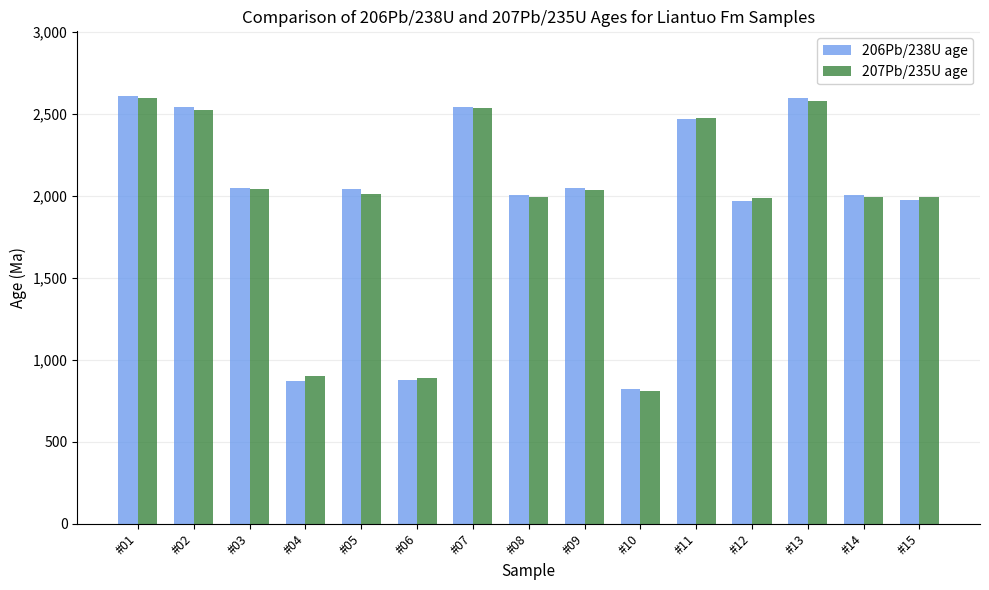

What is the value of the 206Pb/238U age bar at the 7th from the left?

2545